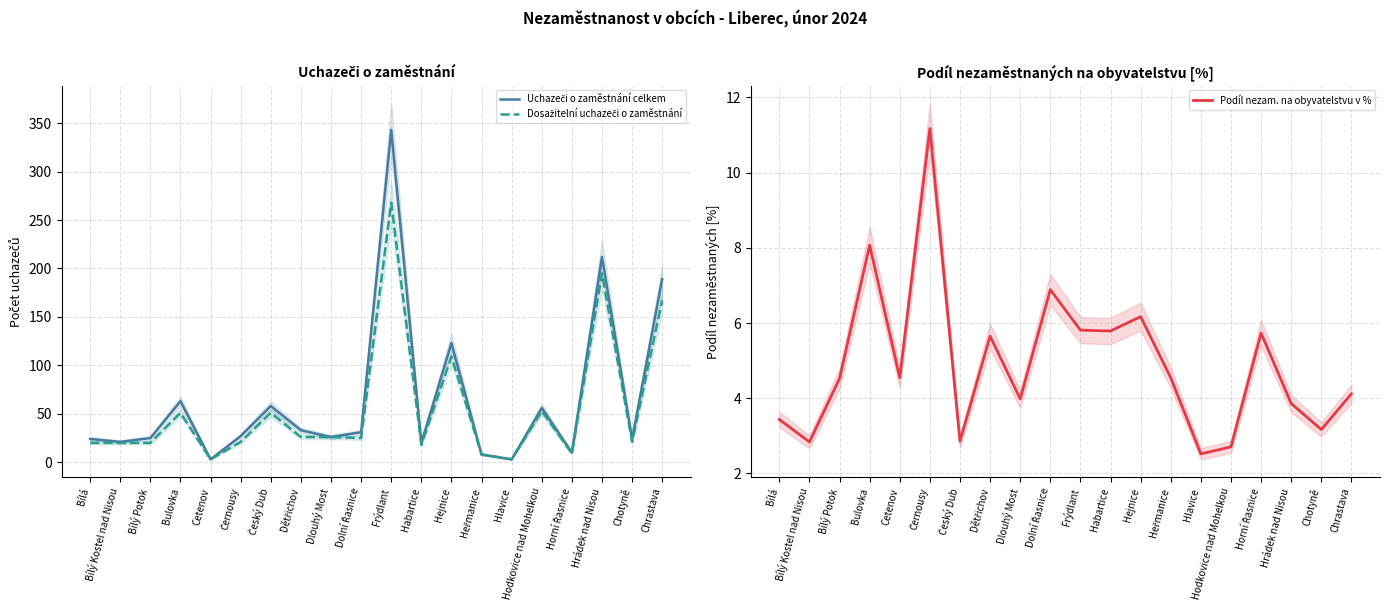

Count the number of data series in this chart.

3